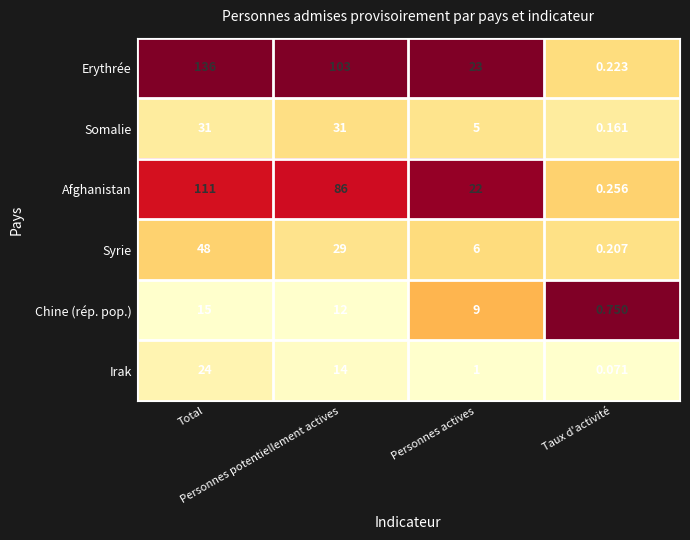

List the series in order of their peak value, lowest first.

Chine (rép. pop.), Irak, Somalie, Syrie, Afghanistan, Erythrée